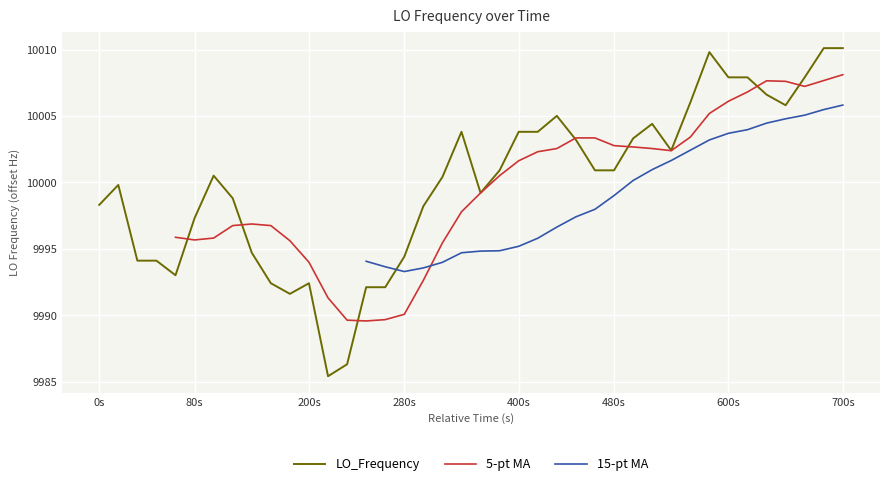

In LO_Frequency, how many points are lower than both neighbors (excluding endpoints)?

6